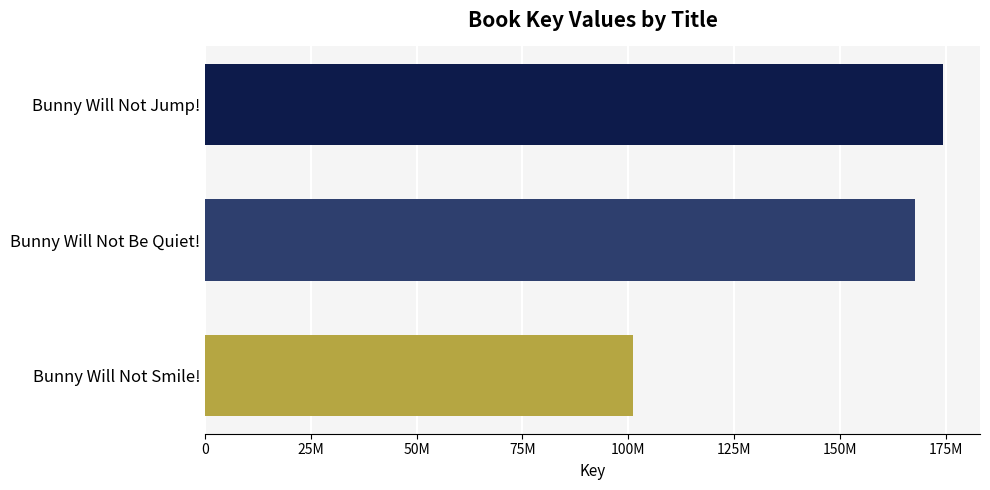

Are the bars horizontal?

Yes